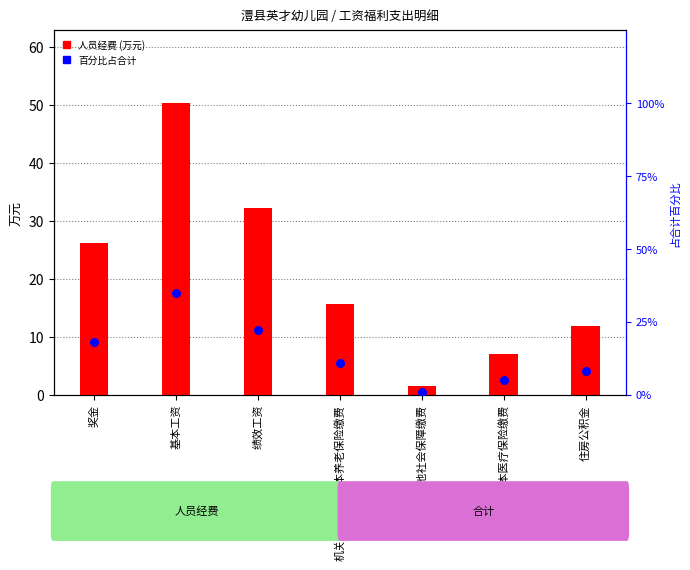

At how many categories does at least one series exceed 47?

1